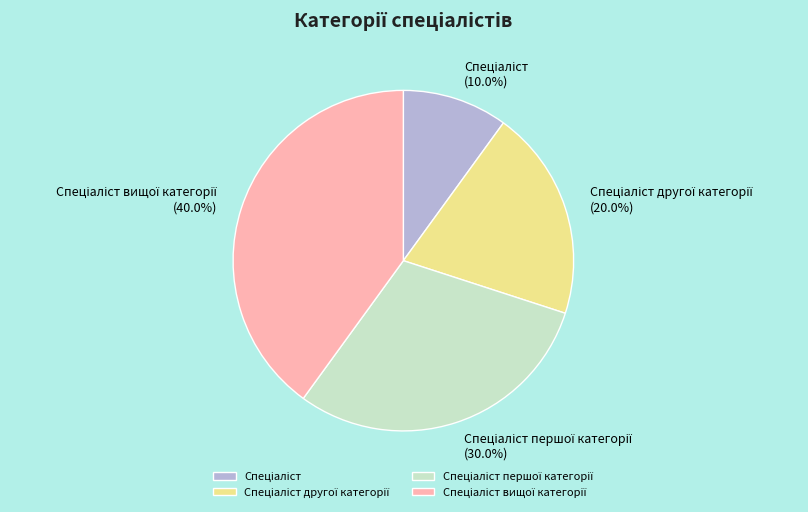

To the nearest percent, what is the average slice percentage?

25%